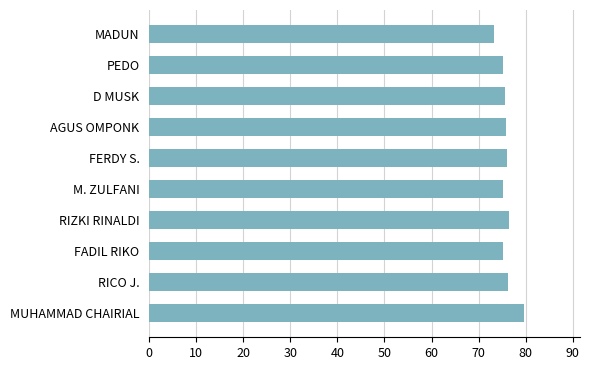

Read the value at MUHAMMAD CHAIRIAL.

79.6